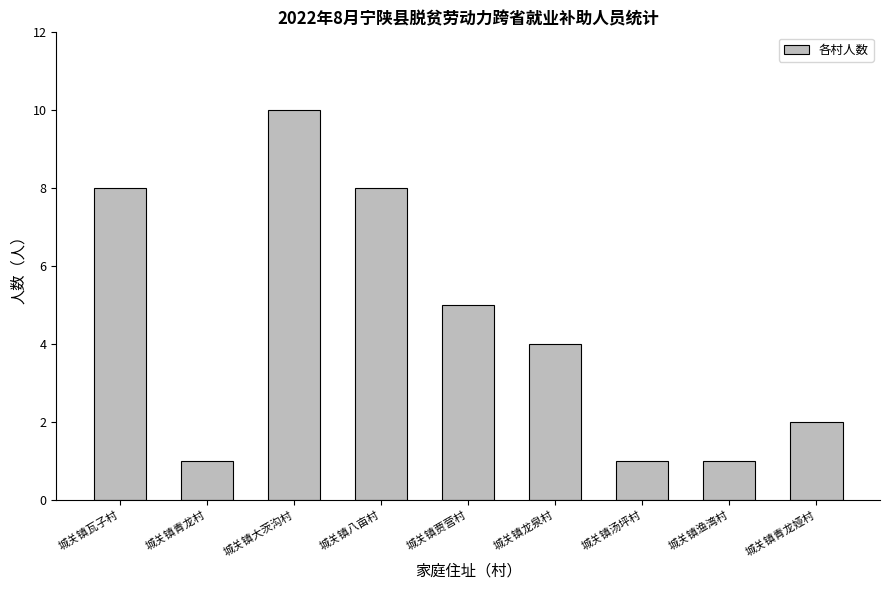

What is the sum of the values at 城关镇大茨沟村 and 城关镇汤坪村?

11